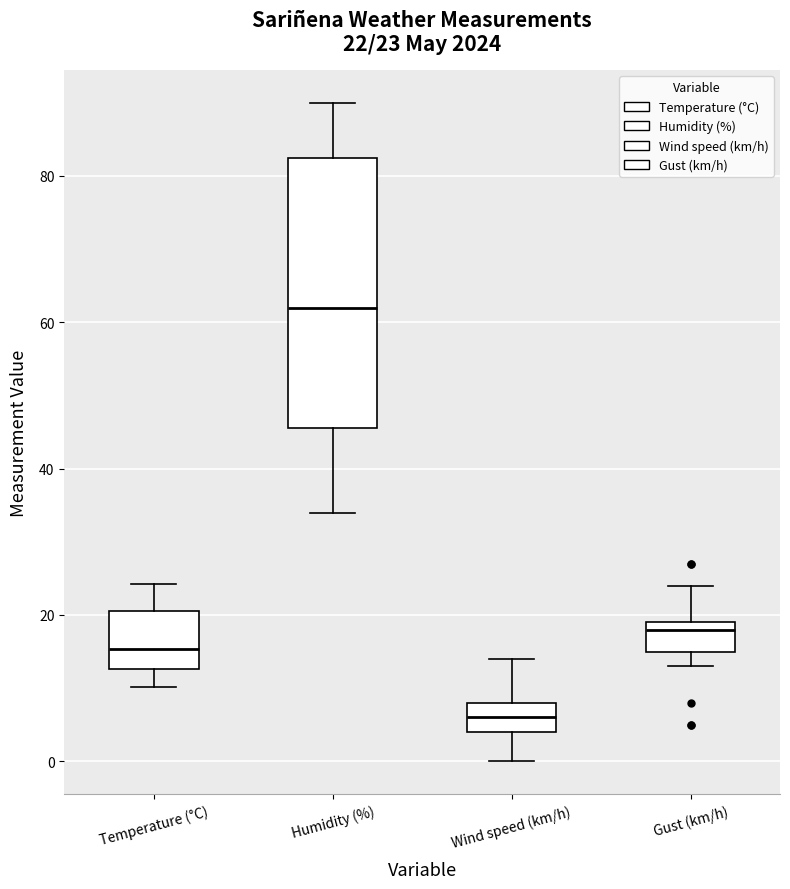

Which box is the tallest, from its lower edge to its upper edge?

Humidity (%)